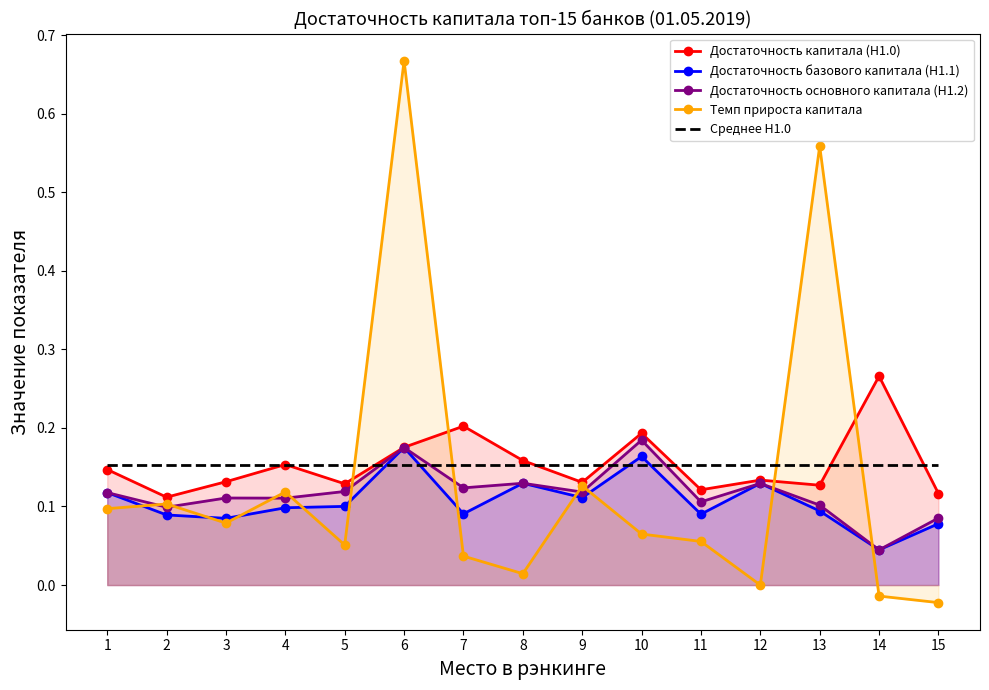

At which category does Достаточность основного капитала (Н1.2) reach its first local valley?

2